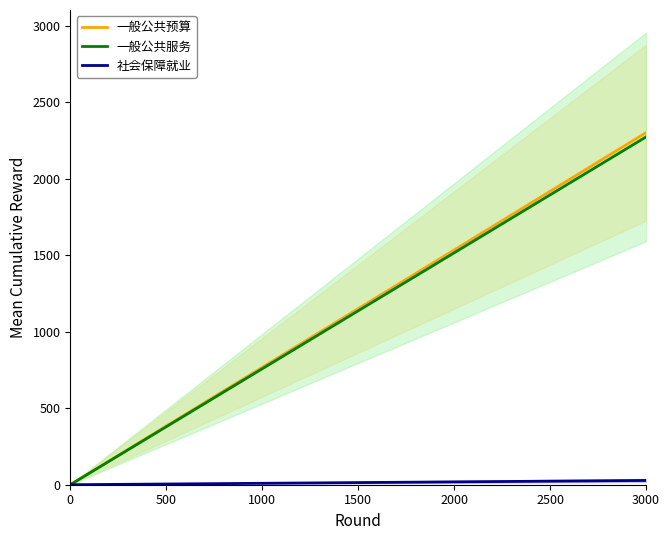

Is the value of 一般公共预算财政拨款收入 at 0 greater than the value of 一般公共服务支出 at 1?

No